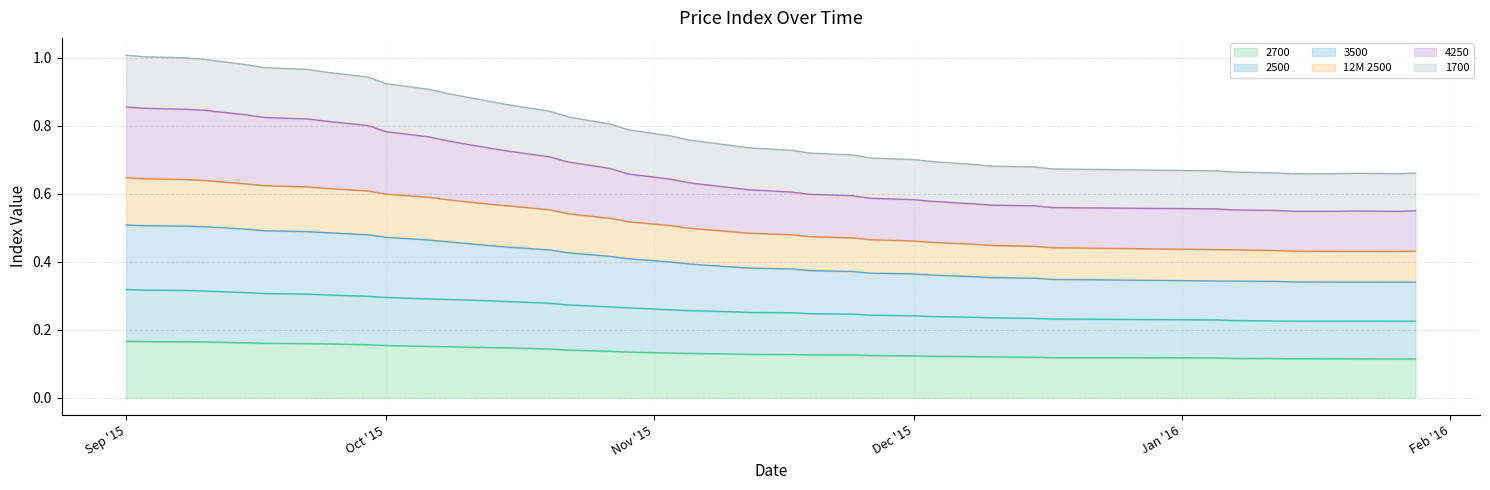

The 2700 series shows 0.0 at 17.09.2015. True or false?

False